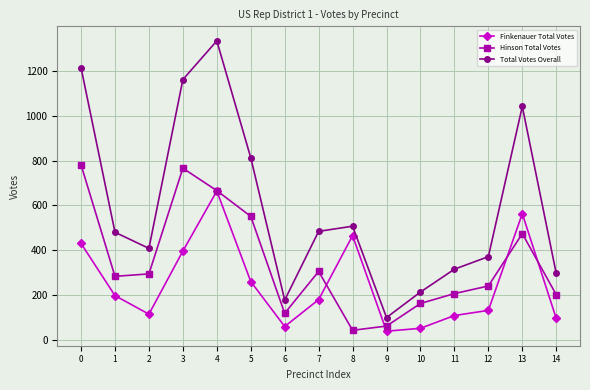

What is the maximum value for Total Votes Overall?

1335